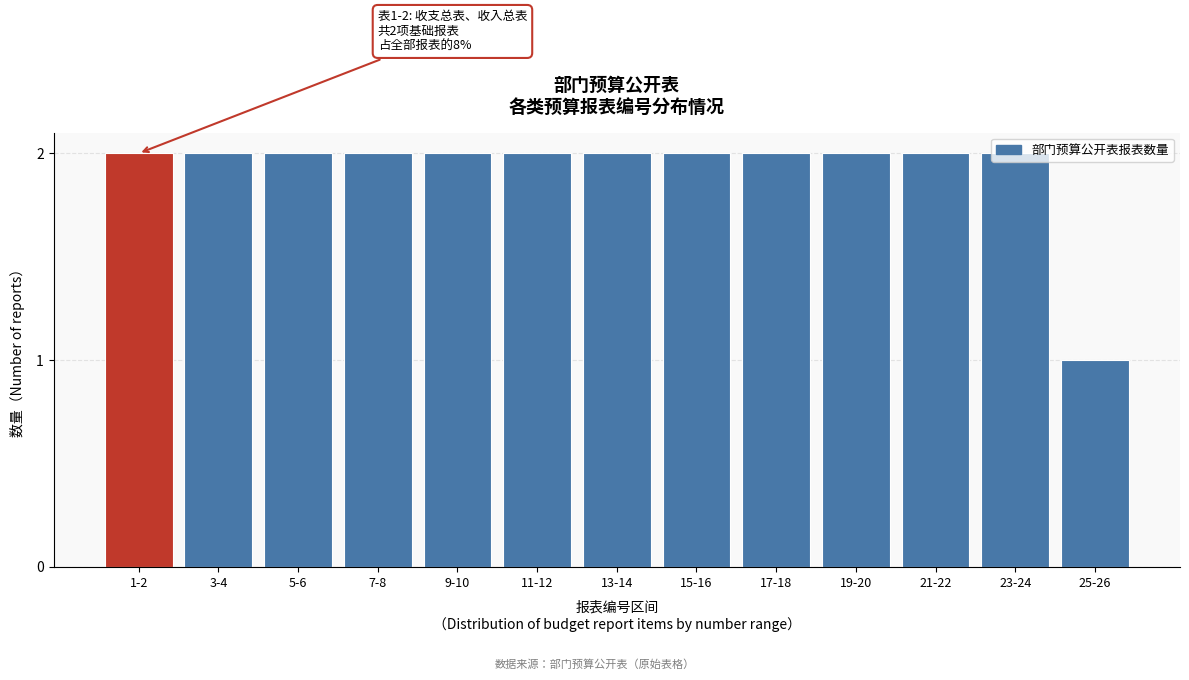

What is the ratio of the value at 25-26 to the value at 5-6?

0.5